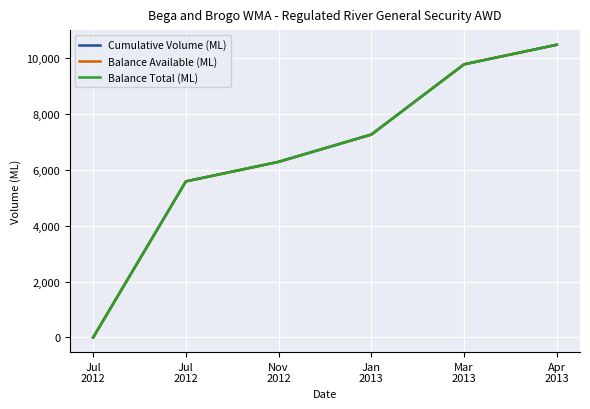

Does the chart have visible grid lines?

Yes